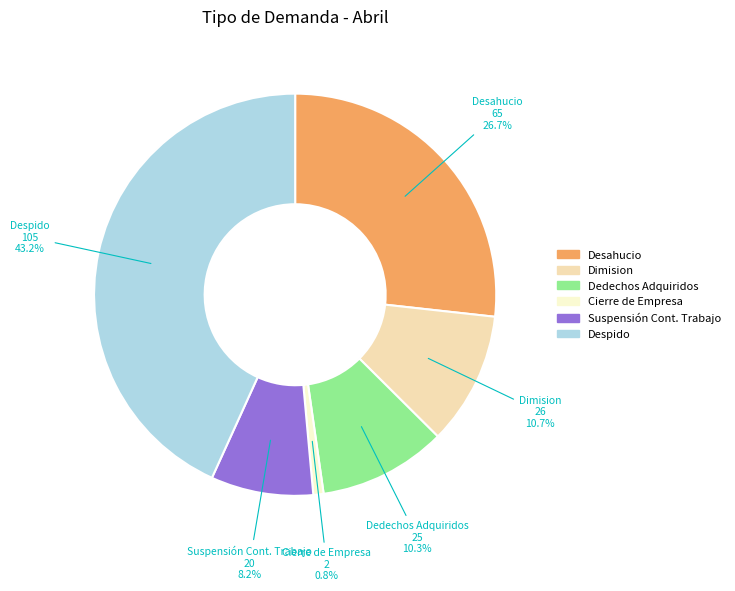

To the nearest percent, what is the difference between the largest and smallest slice percentages?

42%